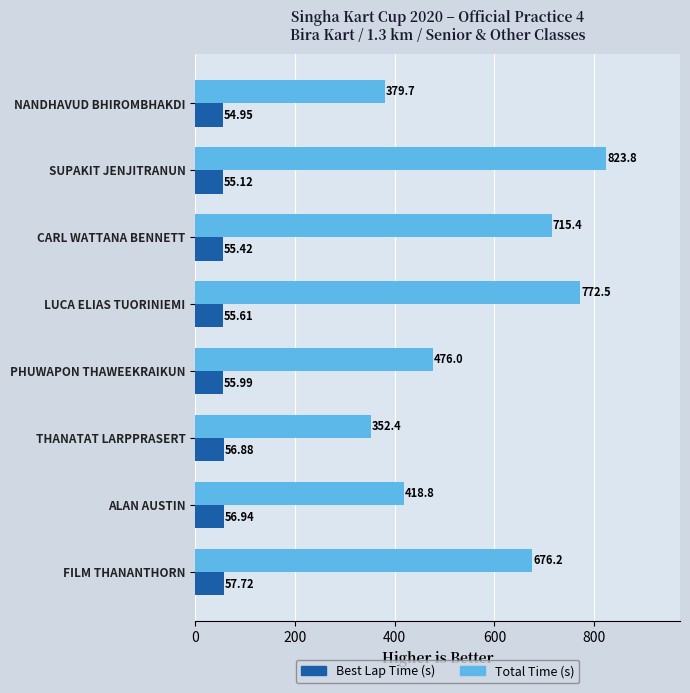

Which label corresponds to the largest value in the chart?

SUPAKIT JENJITRANUN